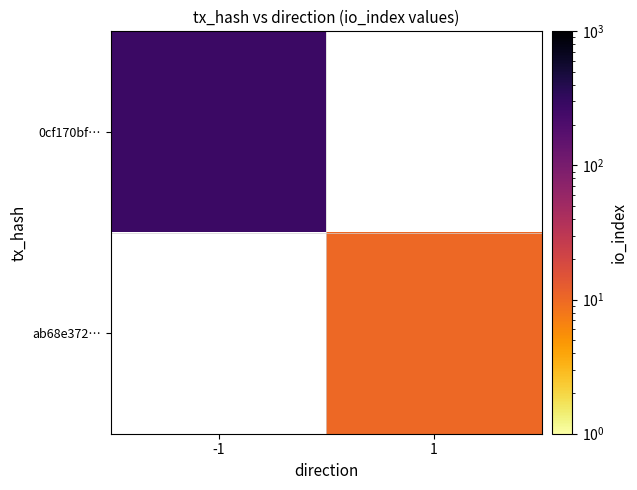

At how many categories does at least one series exceed 228?

1